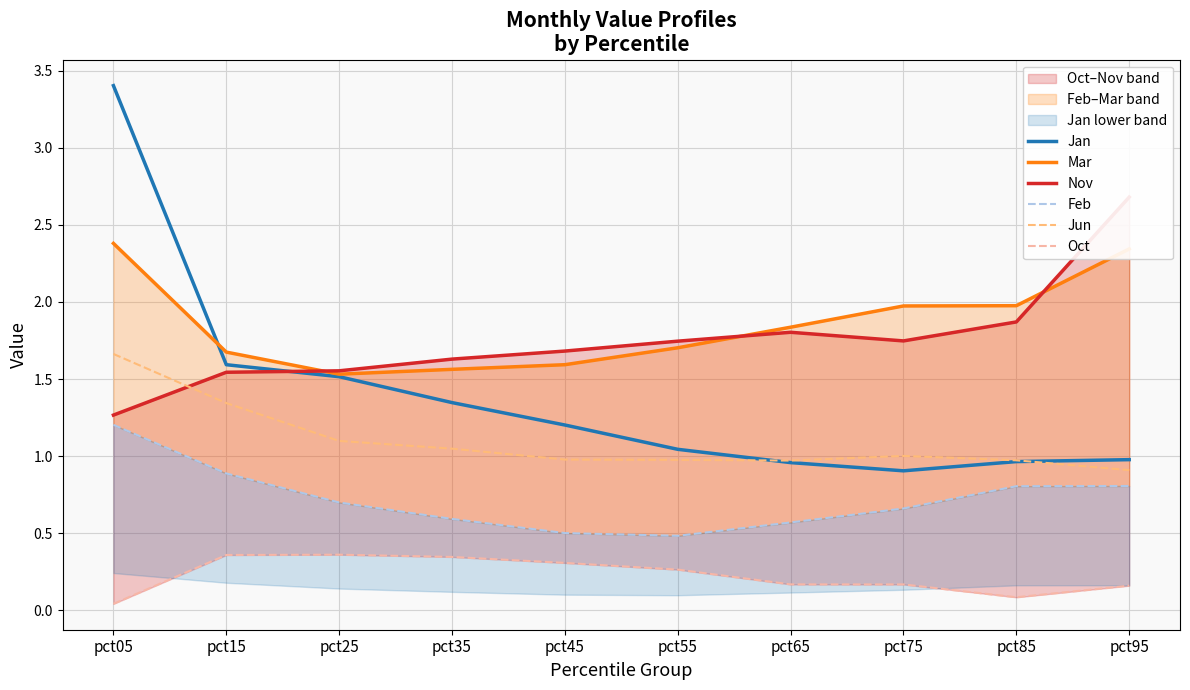

Read the Nov value at pct05.

1.3